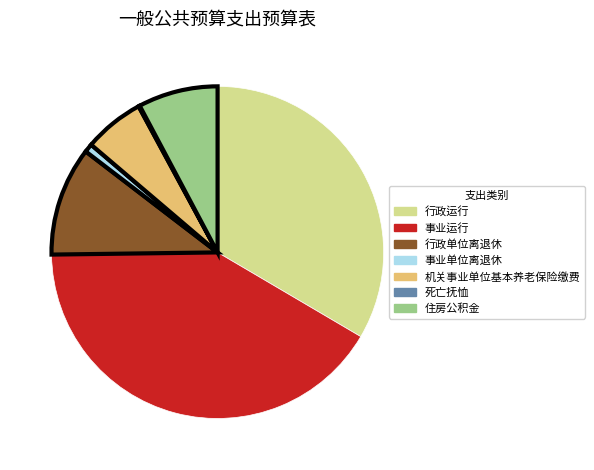

Is there a majority slice in this chart?

No